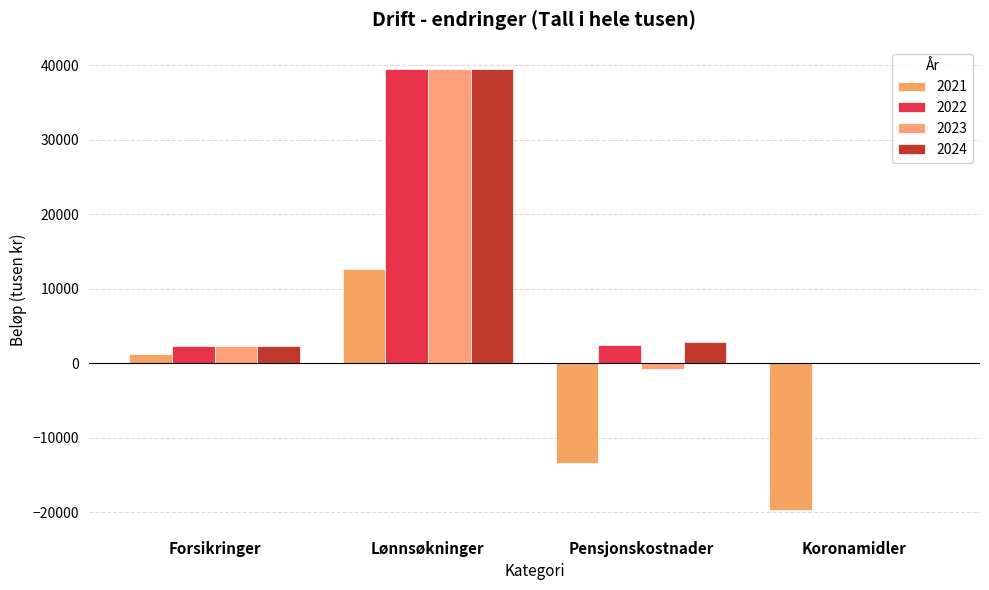

True or false: 2022 has a value of 66367 at Lønnsøkninger.

False